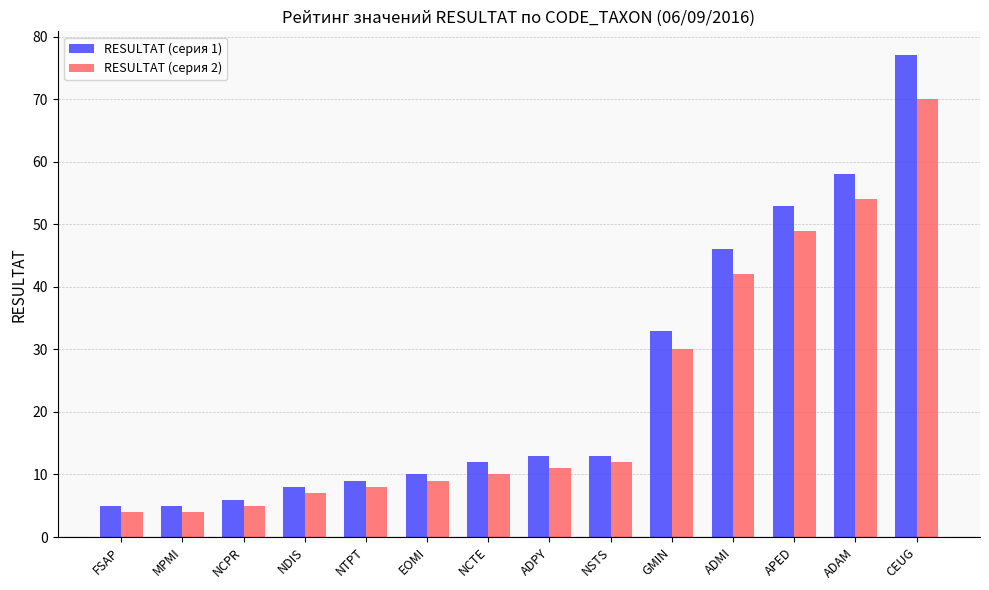

Are the bars grouped side by side (vs. stacked)?

Yes